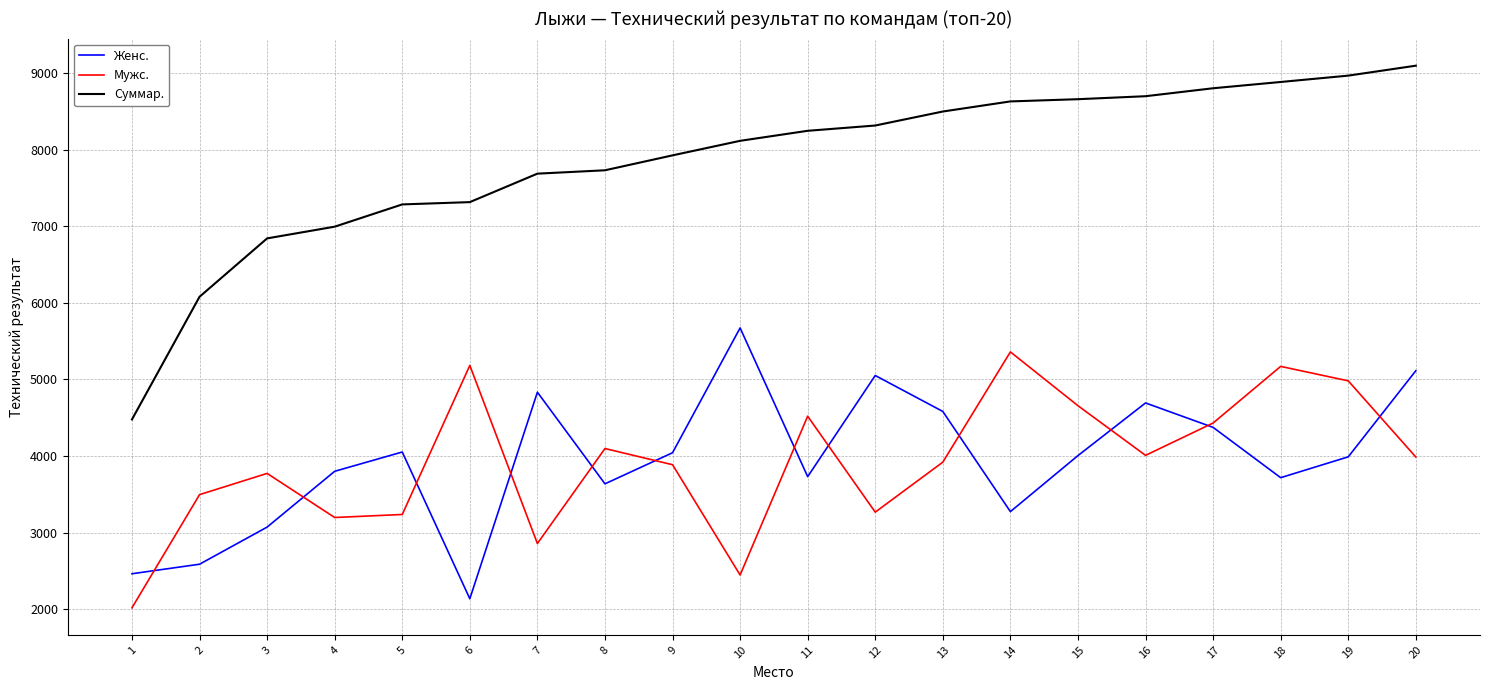

What is the approximate value of Женс. at 6?

2134.7